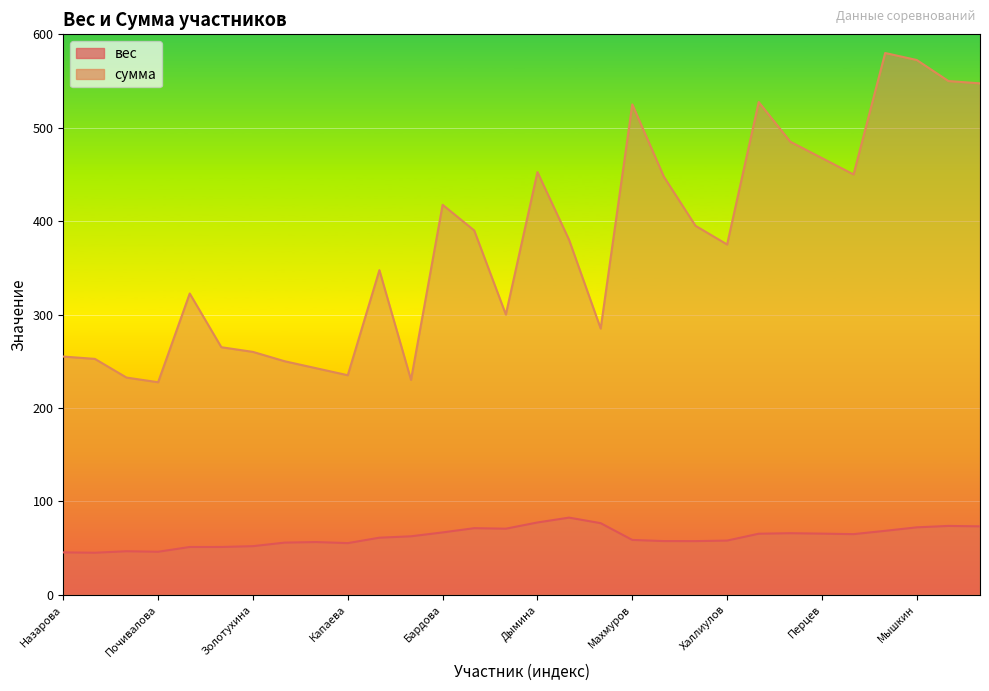

In сумма, how many points are higher than both neighbors (excluding endpoints)?

7